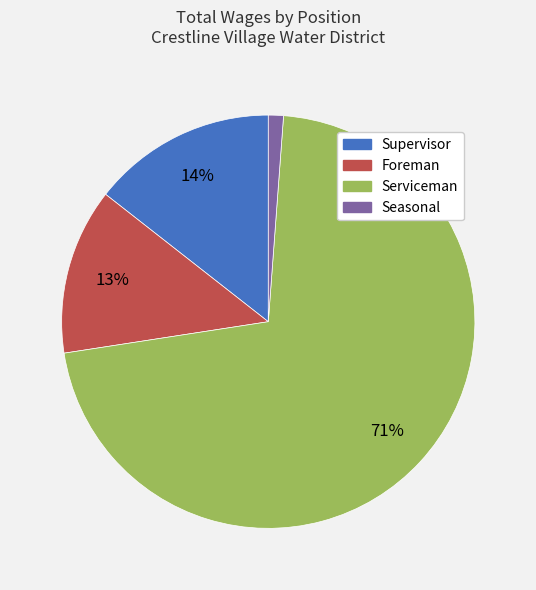

What percentage is the Supervisor slice, to the nearest percent?

14%